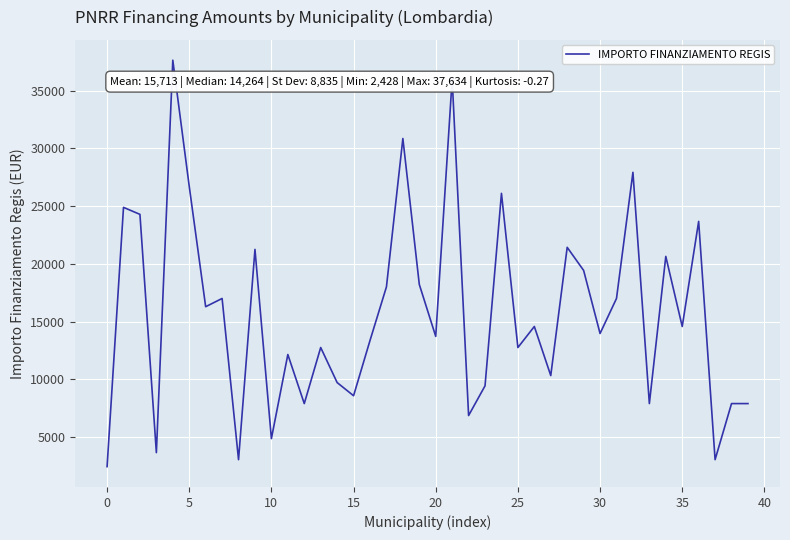

How many distinct data groups are displayed?

1